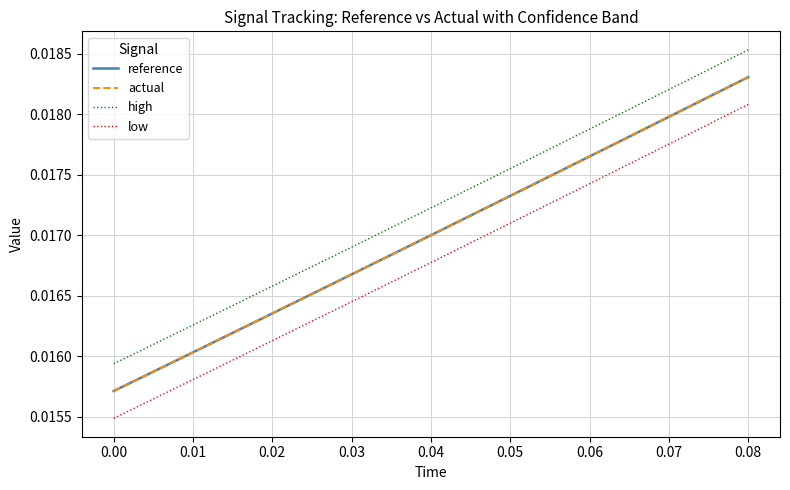

Which series has the largest total across all categories?

high